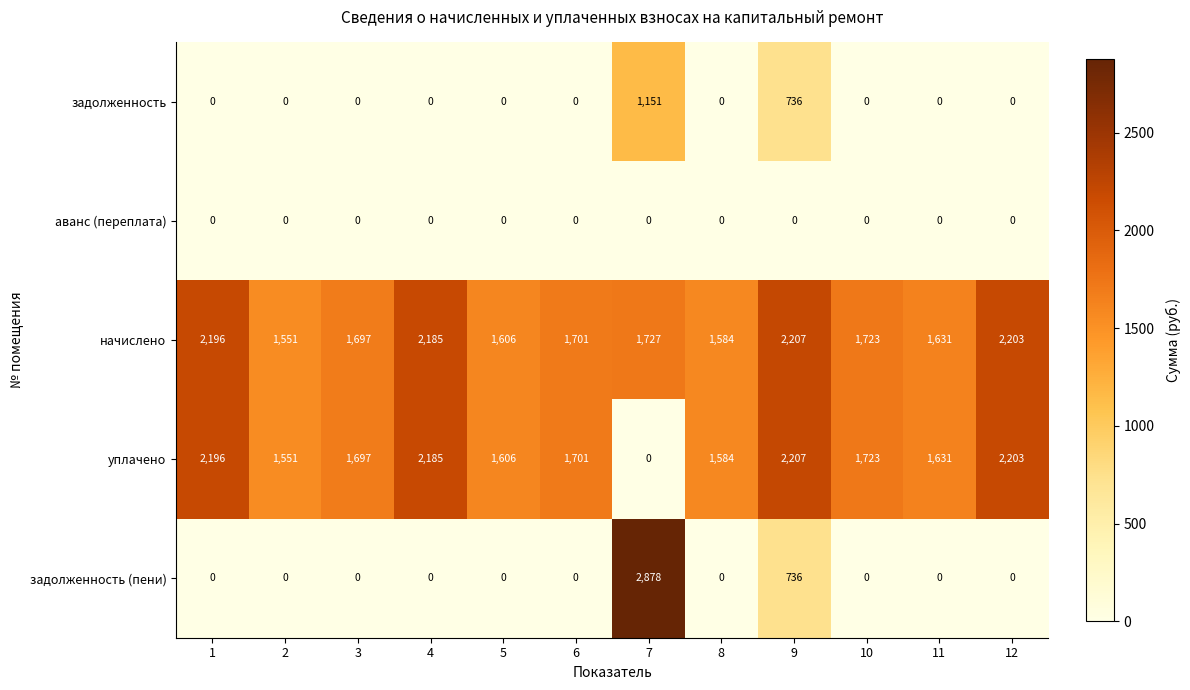

What is the spread (max minus min) of values at 7?

2878